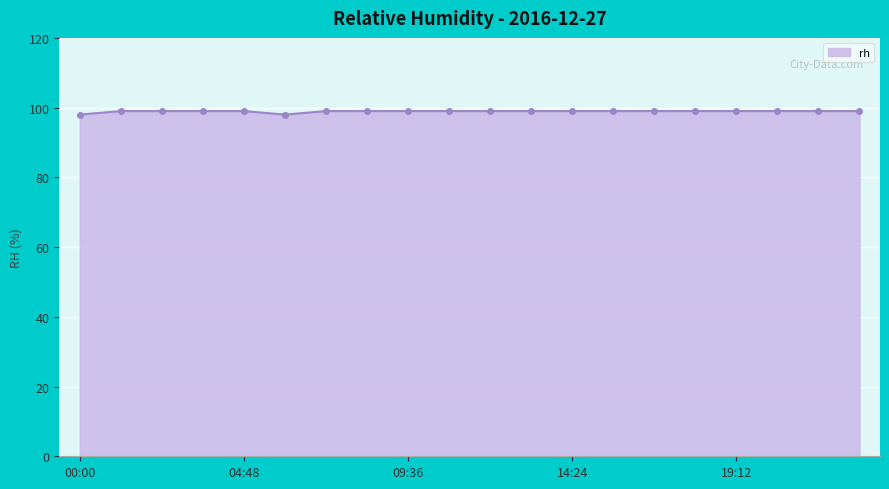

How many values are between 99 and 100?

18